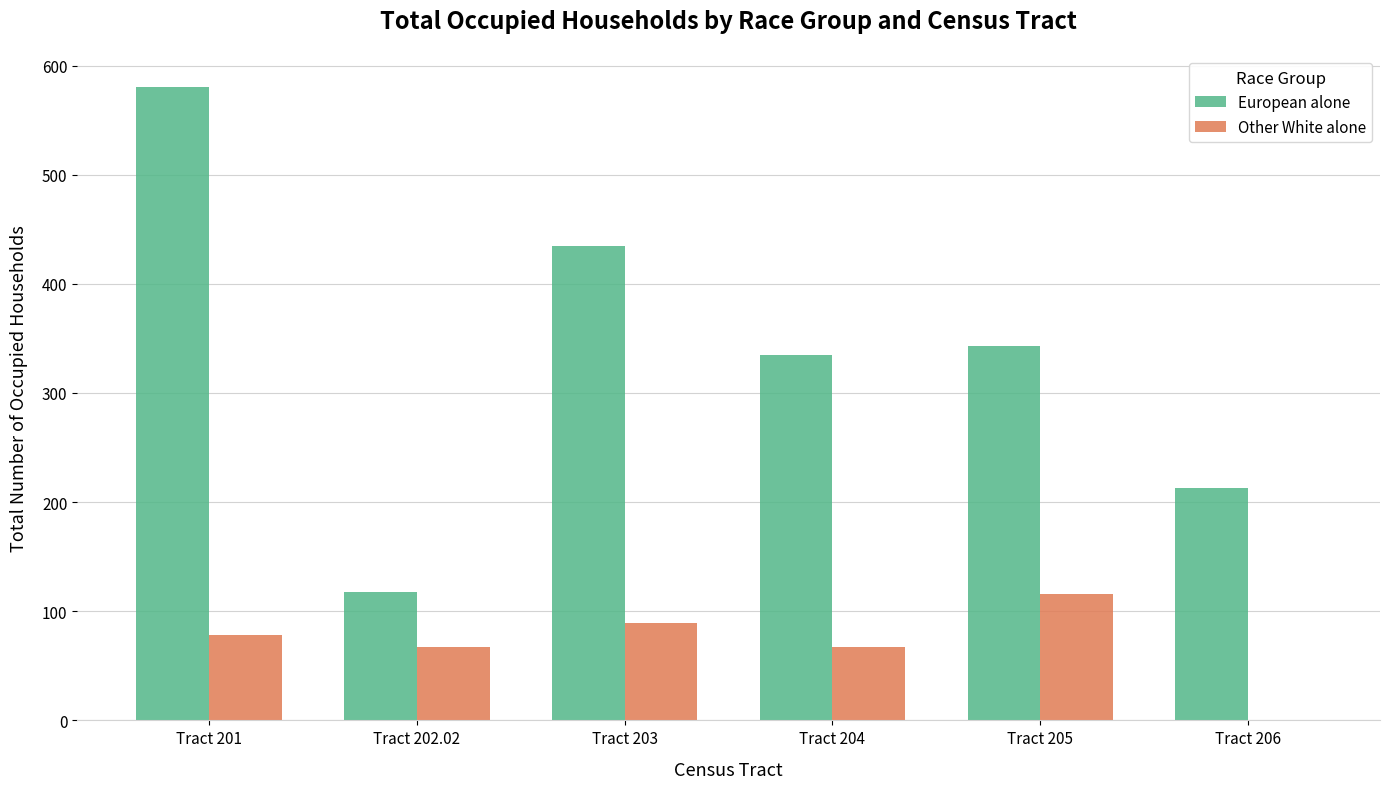

How many distinct data groups are displayed?

2